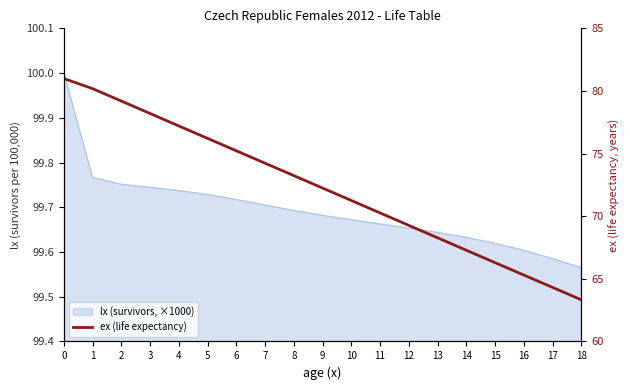

What is the sum of all values?

1372.5